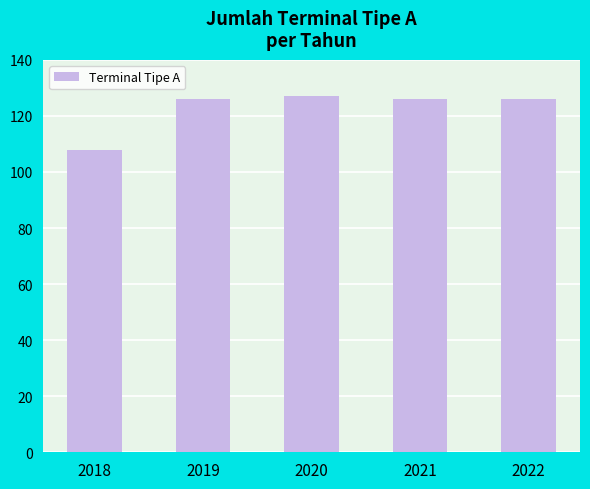

What is the difference between the maximum and minimum values?

19